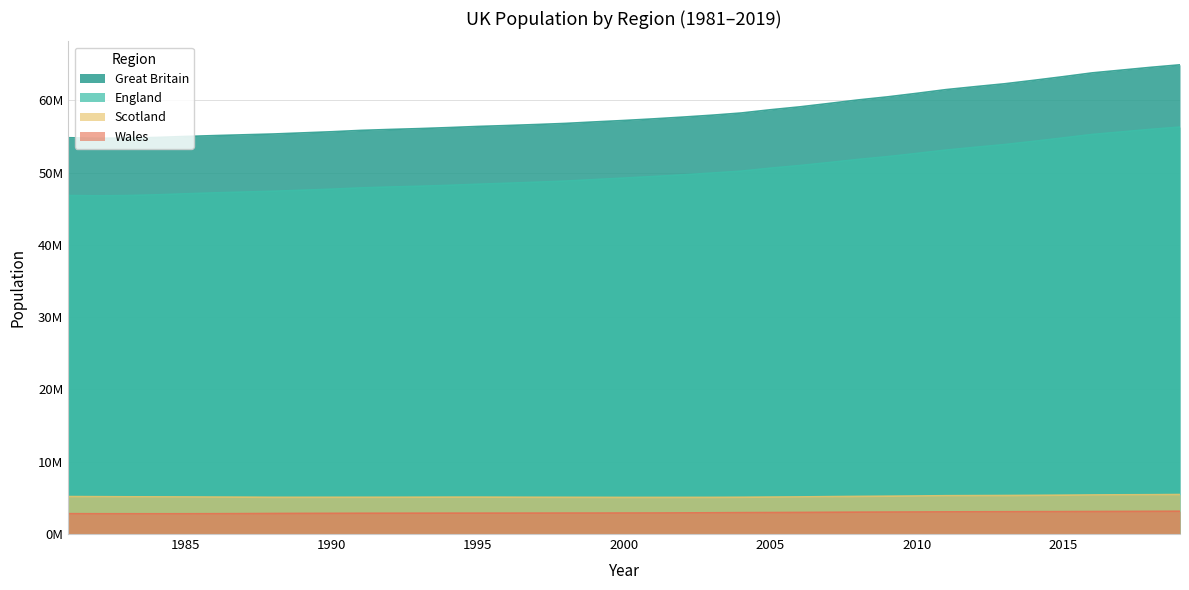

True or false: Great Britain and England cross at least once.

False